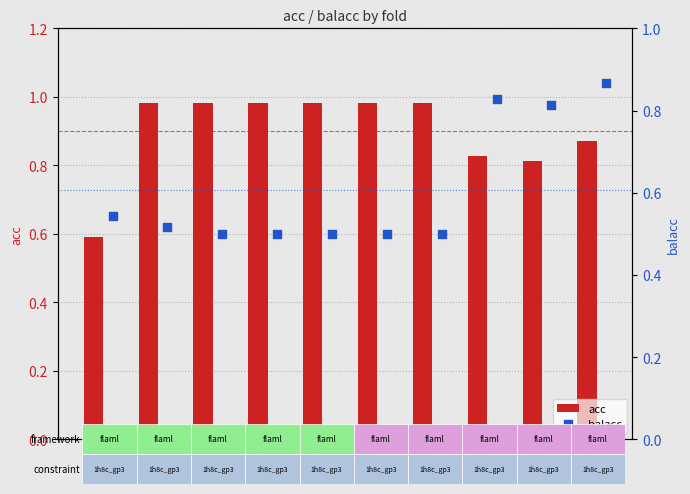

Is the value of balacc at 5 greater than the value of acc at 2?

No